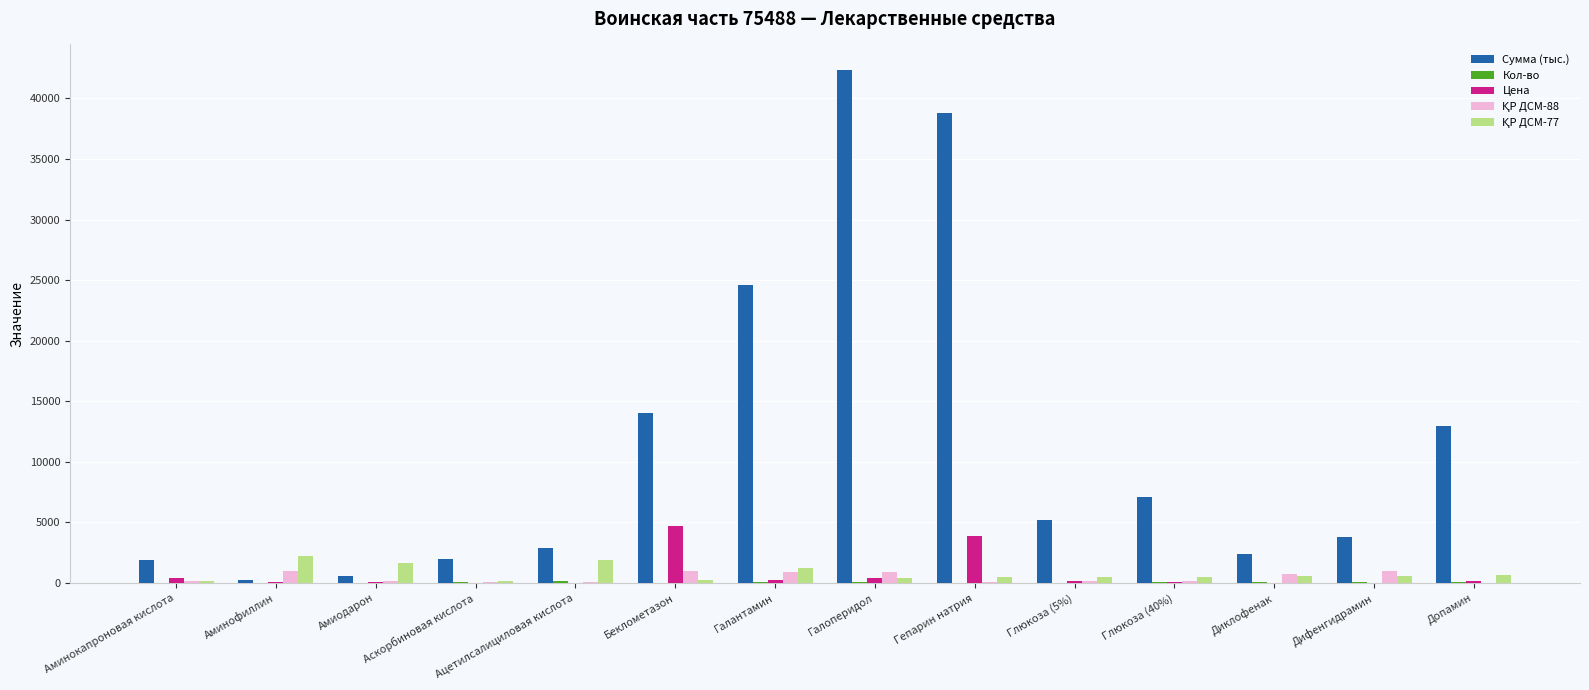

What is the sum of all Сумма (тыс.) values?

158944.4